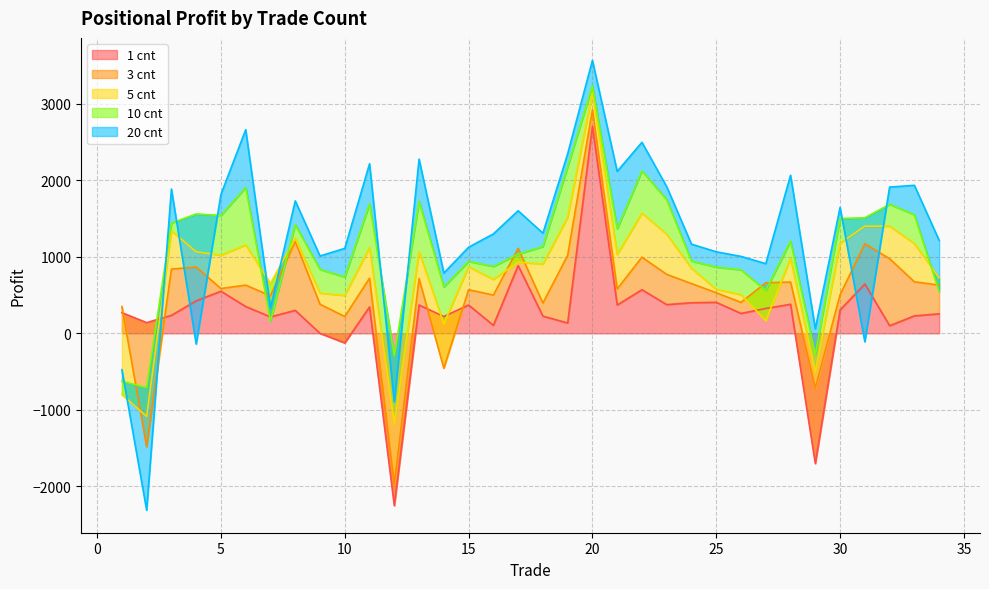

What is the maximum value for 1 cnt?

2705.0